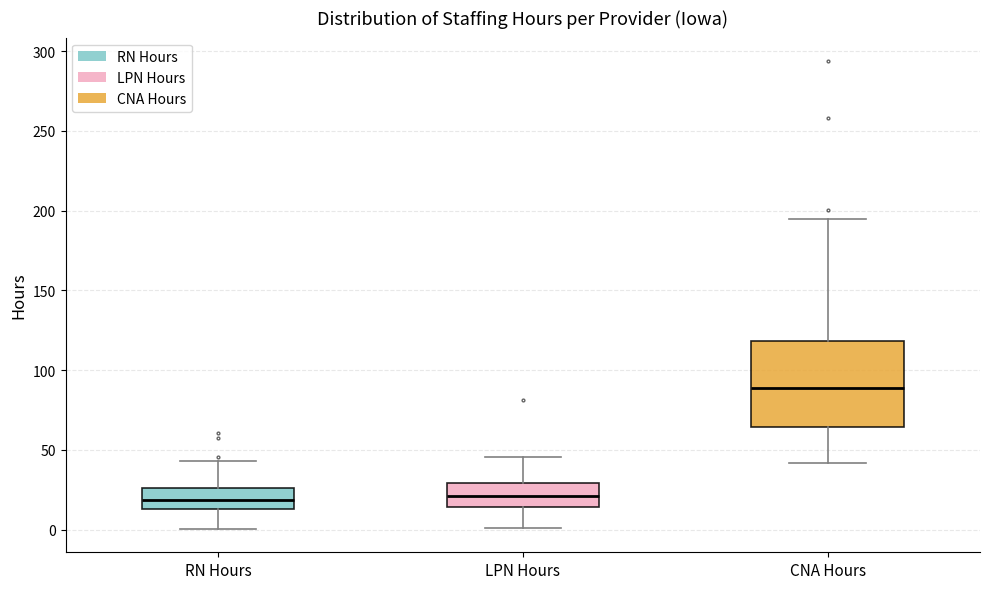

Where does the upper whisker of the box for RN Hours end on the y-axis? The values are not printed on the chart, so give them approximately, as read against the axis.

45